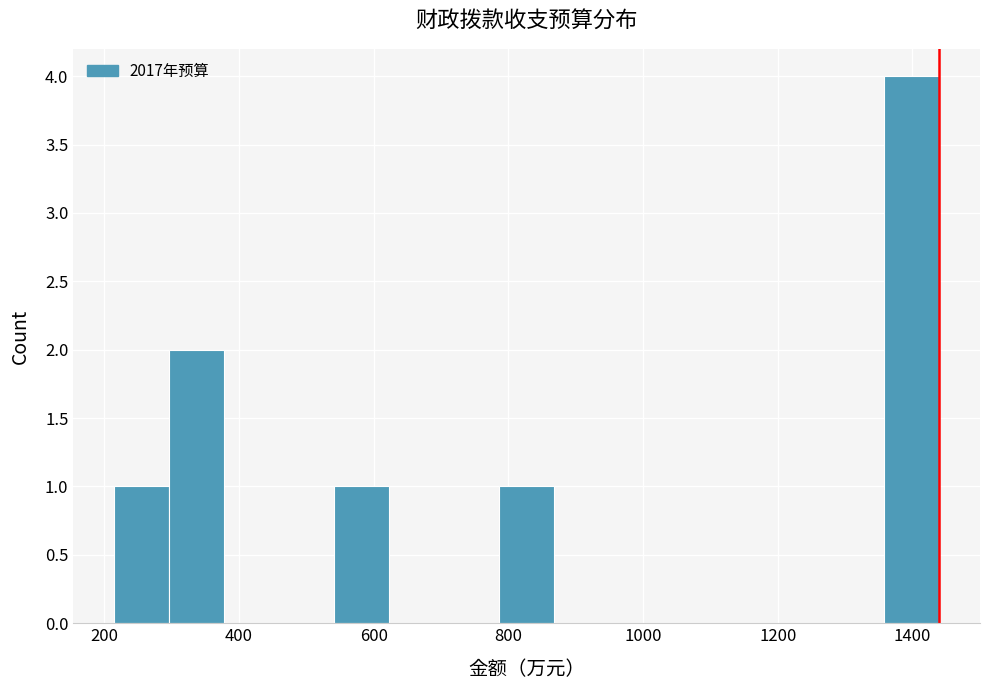

Reading left to right, transcribe this chart: for each bar, give the range it covers on the x-axis and its height. Neither the bar edges nor the heights are printed on the chart, so give them approximately, as read against the axes.

220 to 300: 1
300 to 380: 2
380 to 460: 0
460 to 540: 0
540 to 620: 1
620 to 700: 0
700 to 780: 0
780 to 860: 1
860 to 940: 0
940 to 1040: 0
1040 to 1120: 0
1120 to 1200: 0
1200 to 1280: 0
1280 to 1360: 0
1360 to 1440: 4